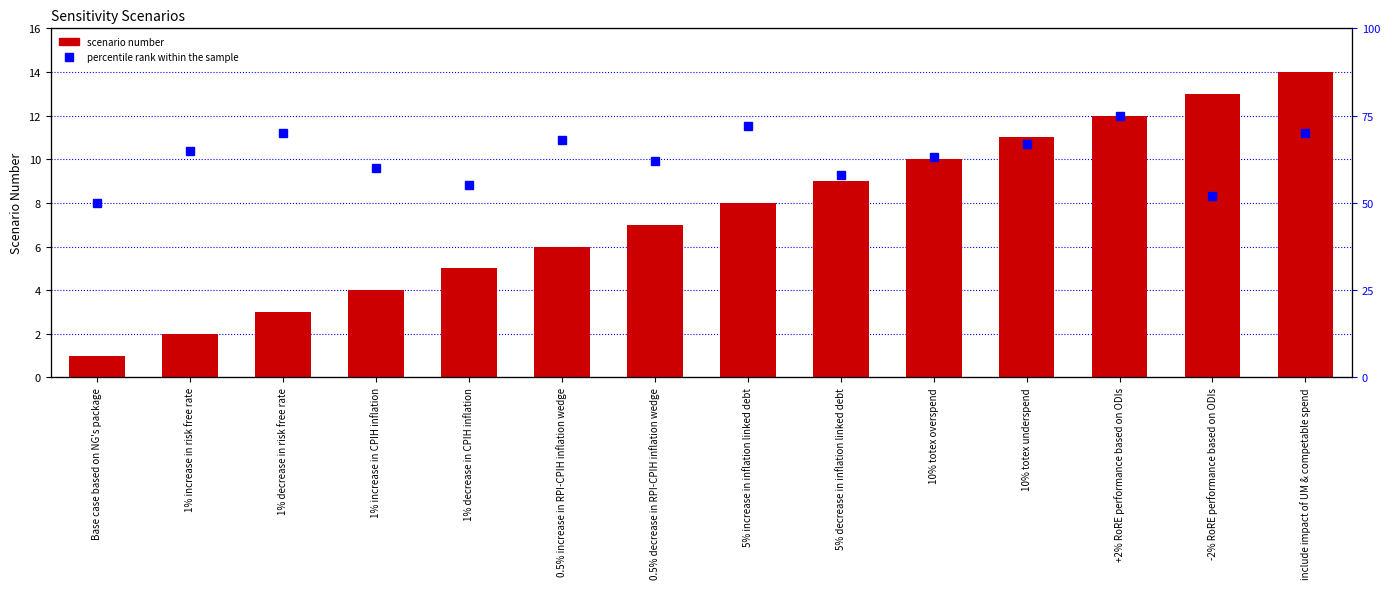

List the series in order of their peak value, lowest first.

Scenario, percentile rank within the sample